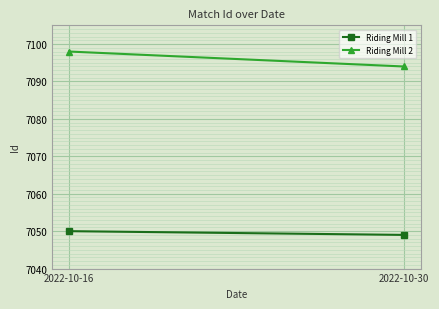

How many series are shown in this chart?

2